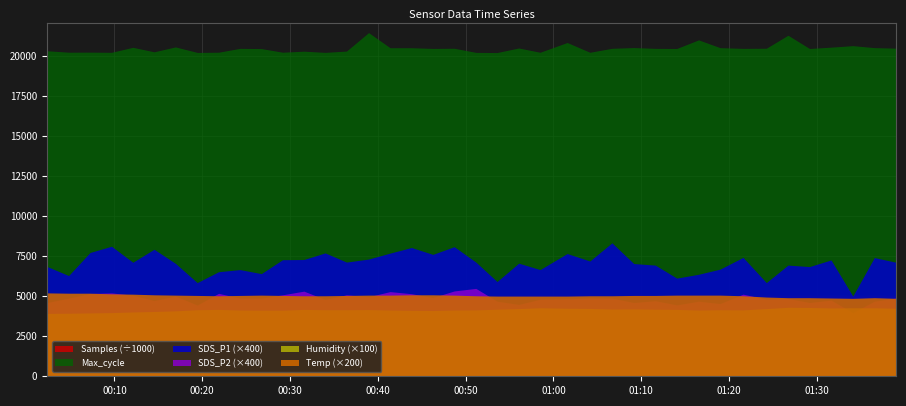

Where does the Samples series first go above 5067345?

2023/07/03 00:02:21